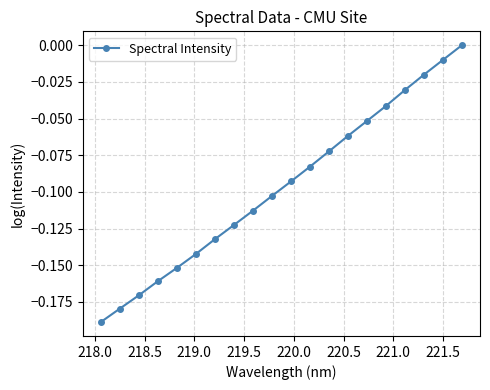

What is the sum of all values?

-1.9